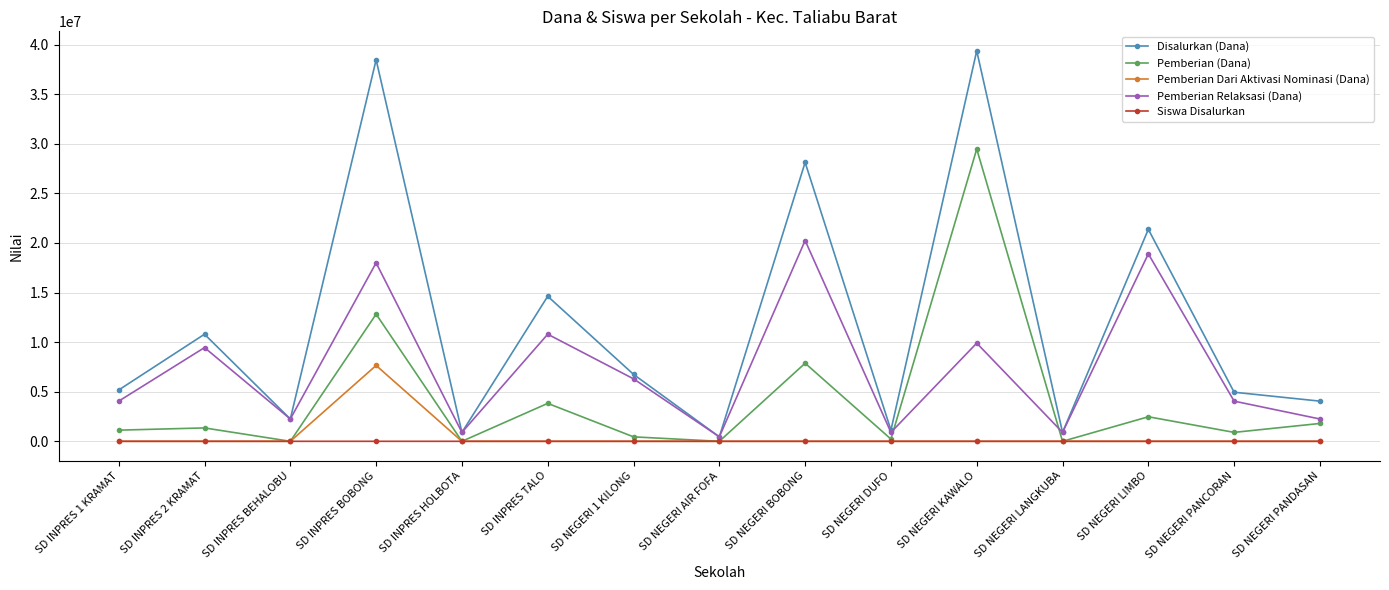

What are all the series names shown in the legend?

Disalurkan (Dana), Pemberian (Dana), Pemberian Dari Aktivasi Nominasi (Dana), Pemberian Relaksasi (Dana), Siswa Disalurkan